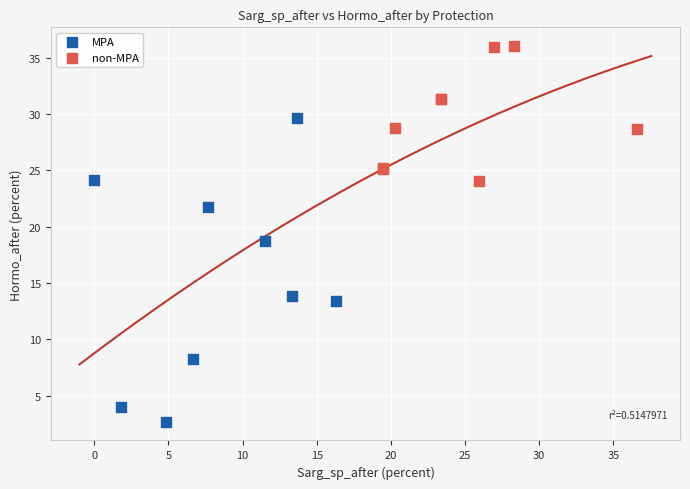

Which series contains the highest Y value?

non-MPA